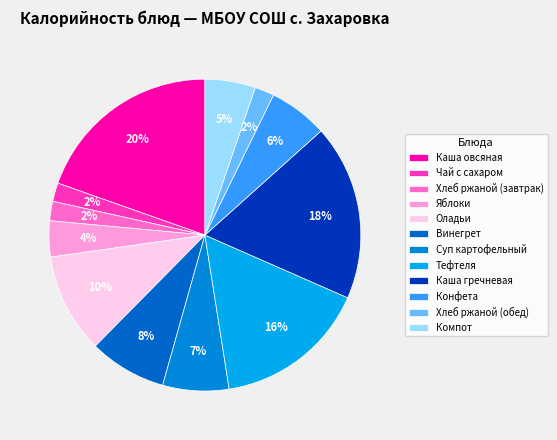

The Каша гречневая slice represents 29% of the pie. True or false?

False